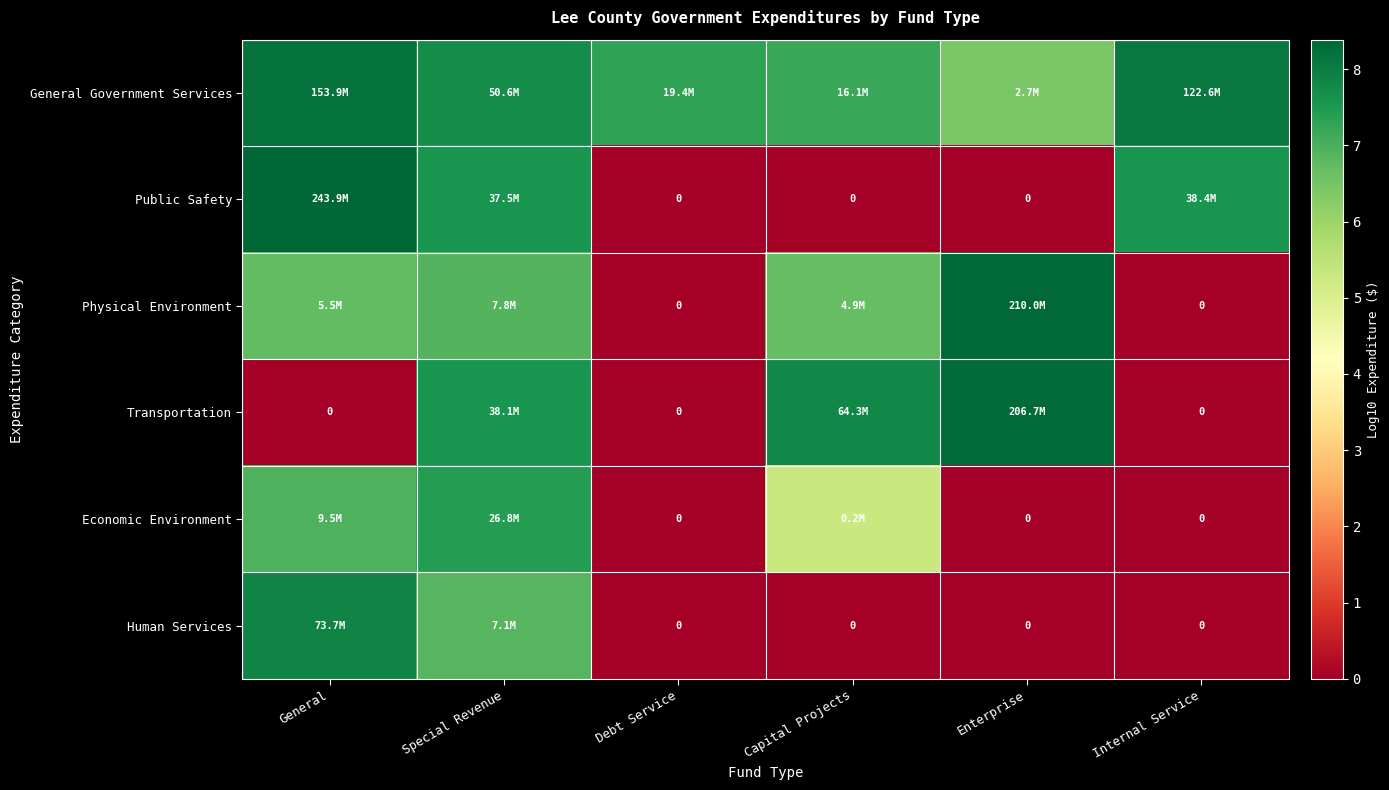

Which series has the largest total across all categories?

General Government Services